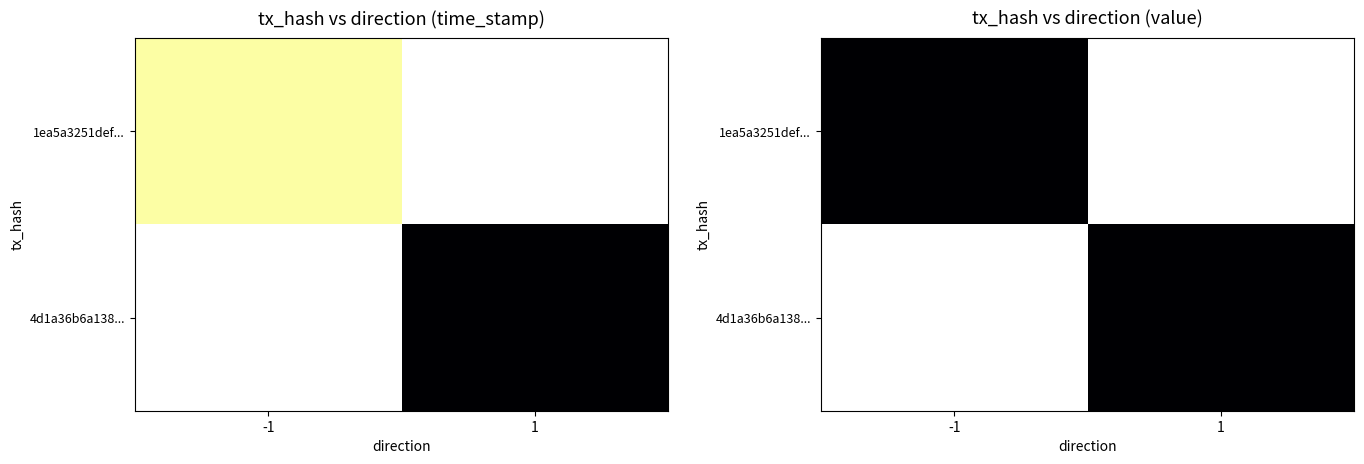

Reading left to right, transcribe all the data shown in this chart.

1ea5a3251def1adac7bcce58eb576fa17fb2961: direction=-1.0	io_index=0.0	valid_mainchain=1.0	value=6.7	time_stamp=1570723312.0
4d1a36b6a13869d691d3c3276b3d40c532fa07b: direction=1.0	io_index=0.0	valid_mainchain=1.0	value=6.7	time_stamp=1570722805.0